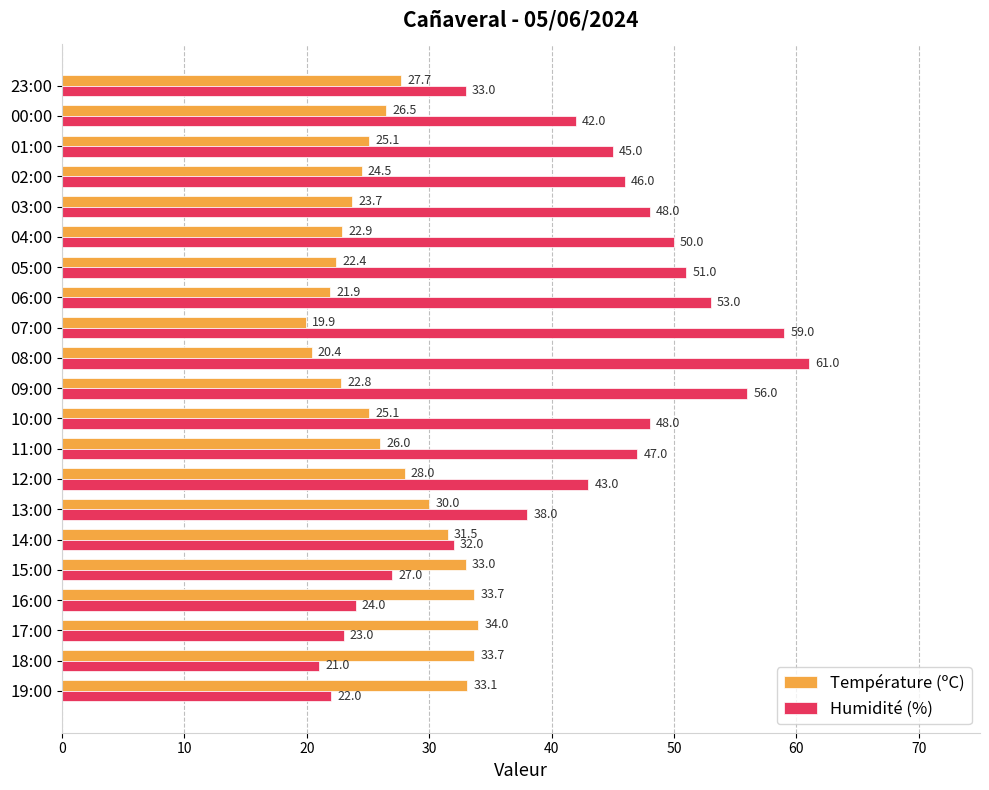

What is the spread (max minus min) of values at 23:00?

5.3